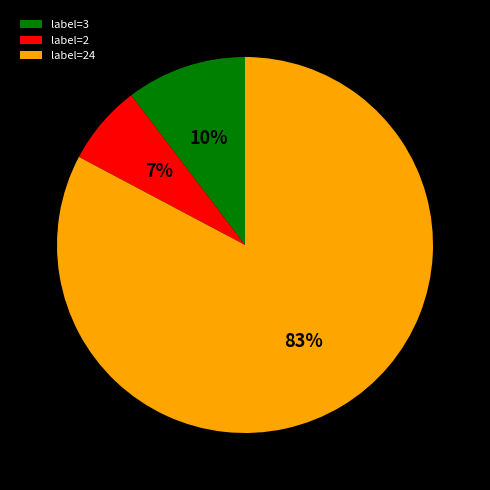

Does any single category account for the majority?

Yes